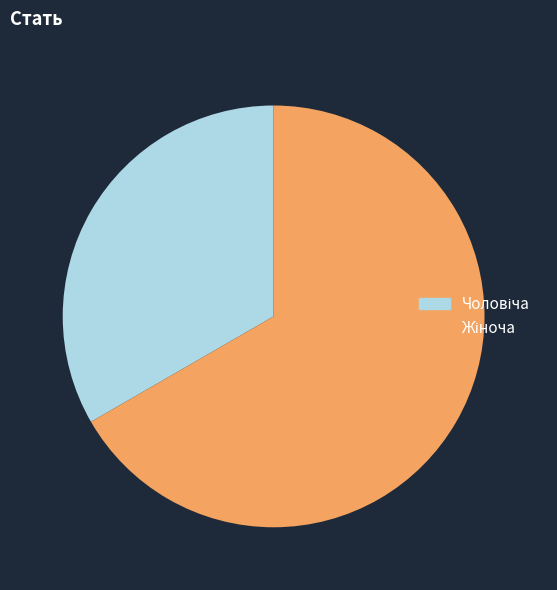

Is there any slice that represents more than half of the pie?

Yes